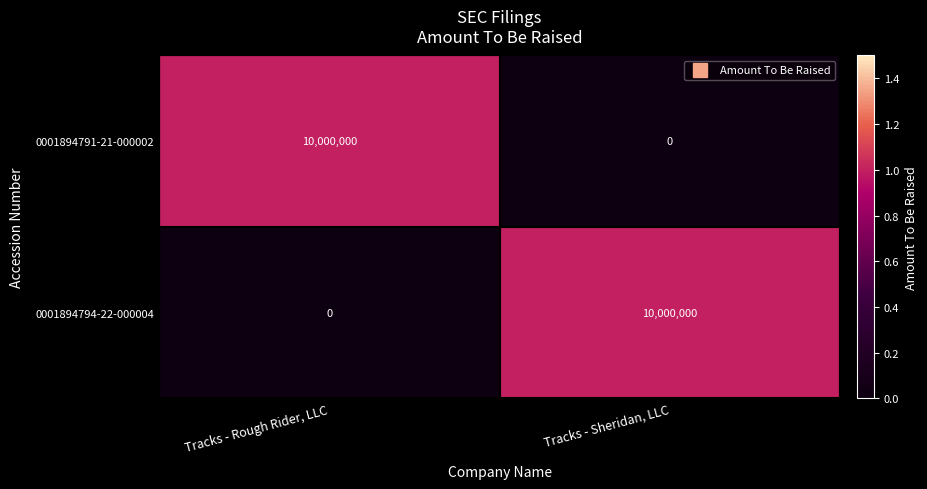

What is the sum of the 0001894794-22-000004 values at Tracks - Sheridan, LLC and Tracks - Rough Rider, LLC?

10000000